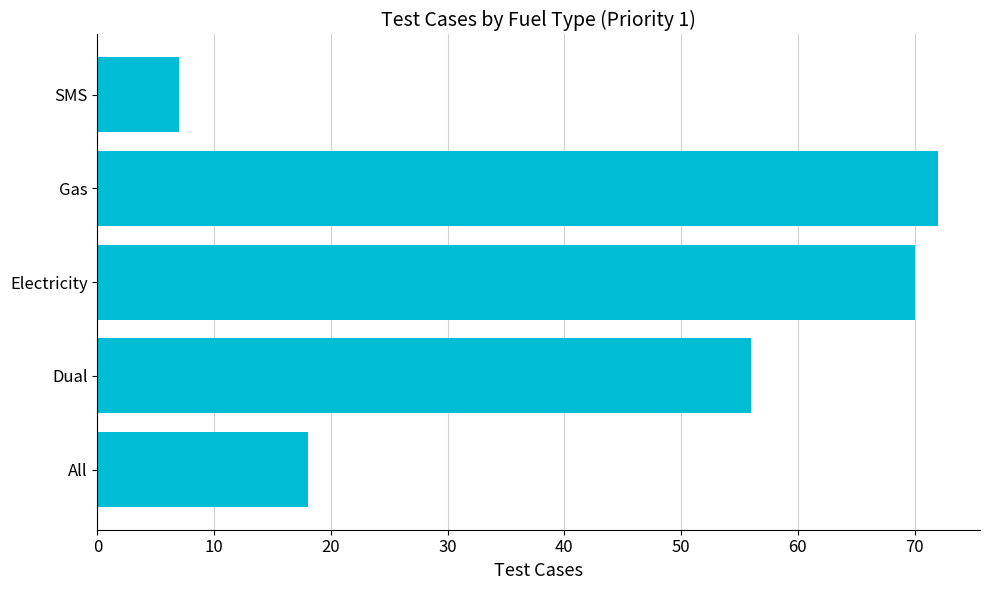

List the labels in order of value, largest first.

Gas, Electricity, Dual, All, SMS